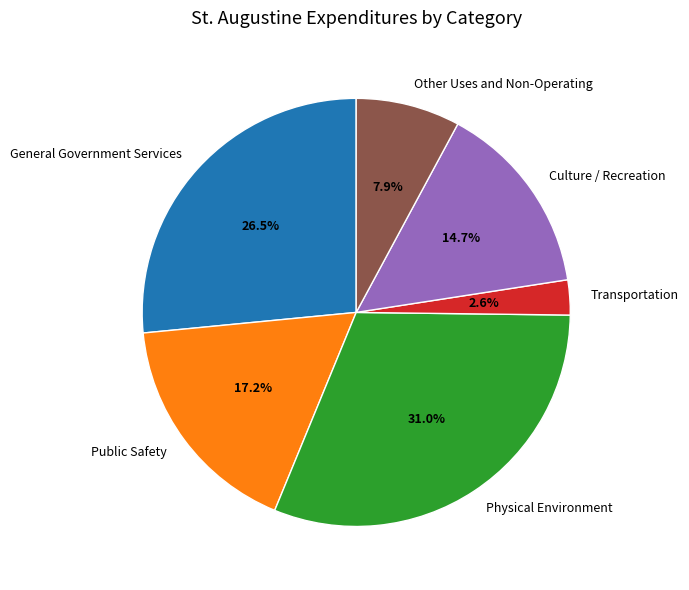

Which category has the biggest portion of the pie?

Physical Environment